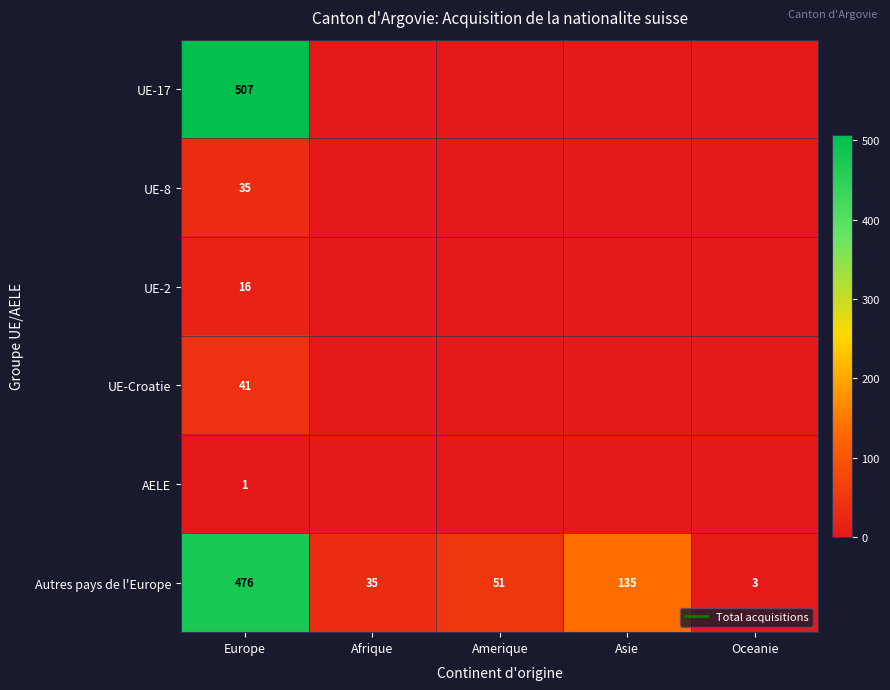

How many categories are shown in the chart?

5